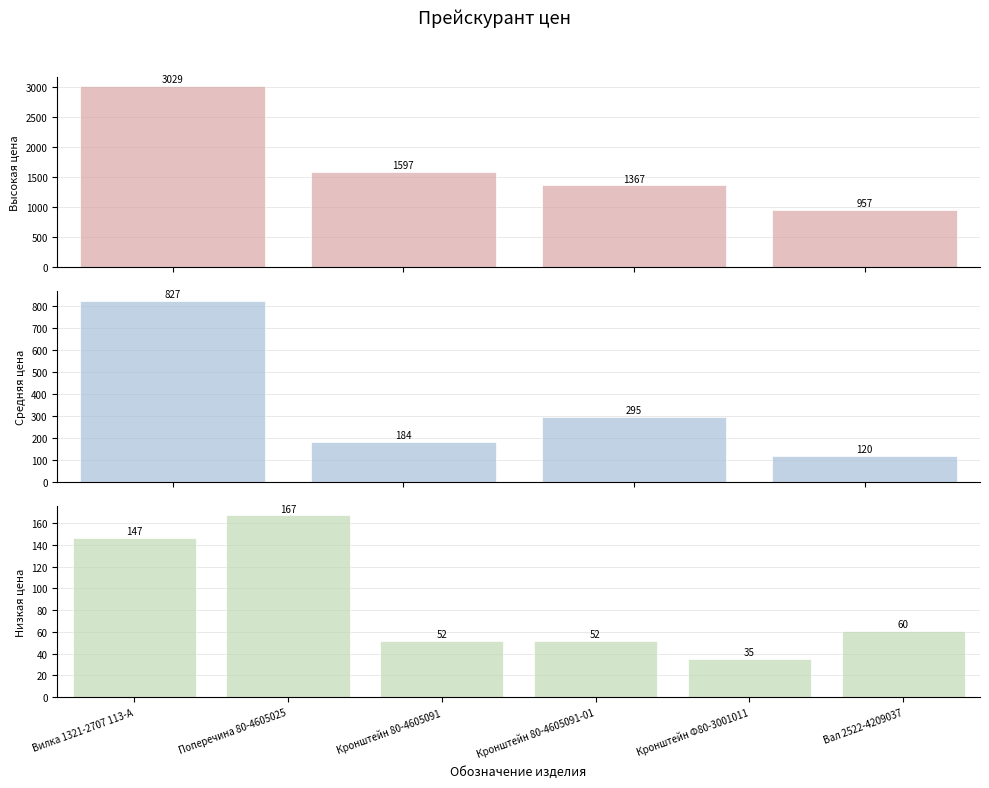

True or false: the data shows 253.9 at Фильтр сдвоенный 3022-1716010.

False